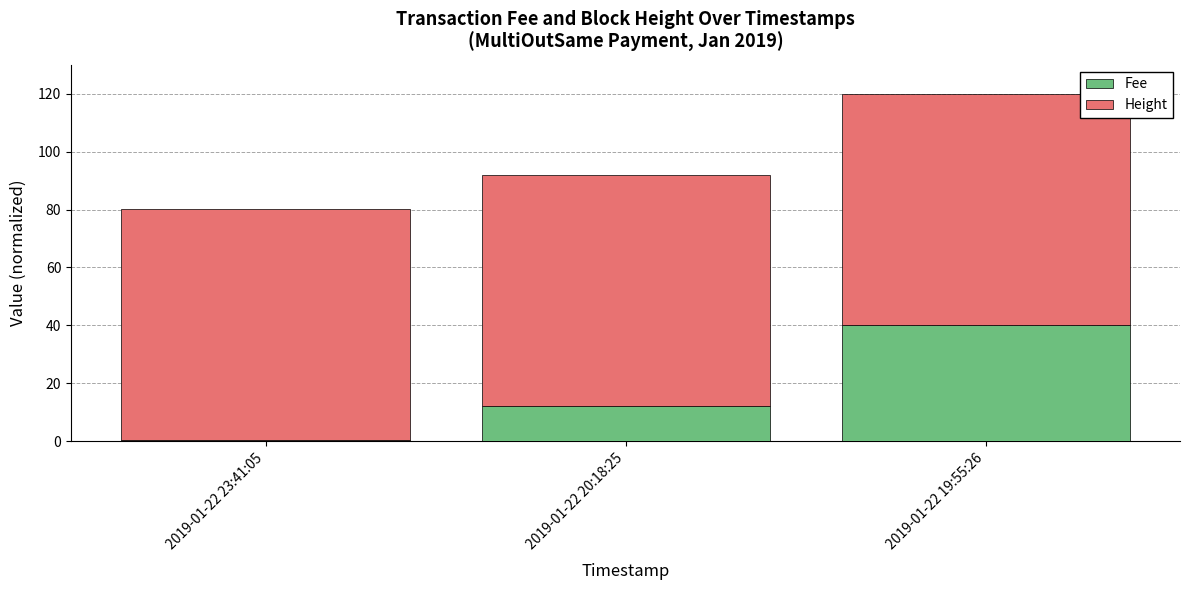

Are the bars horizontal?

No